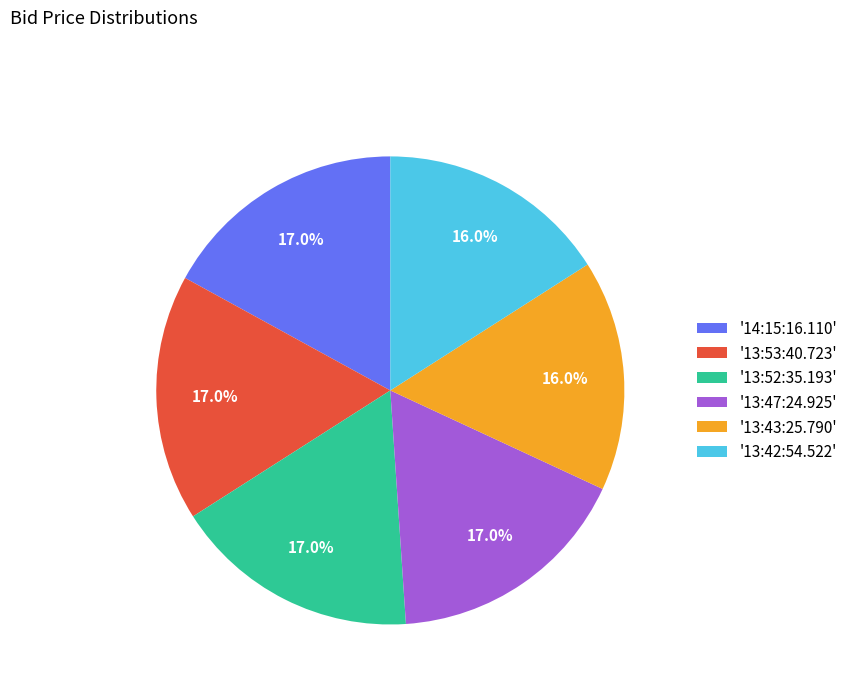

How many slices are in this pie chart?

6